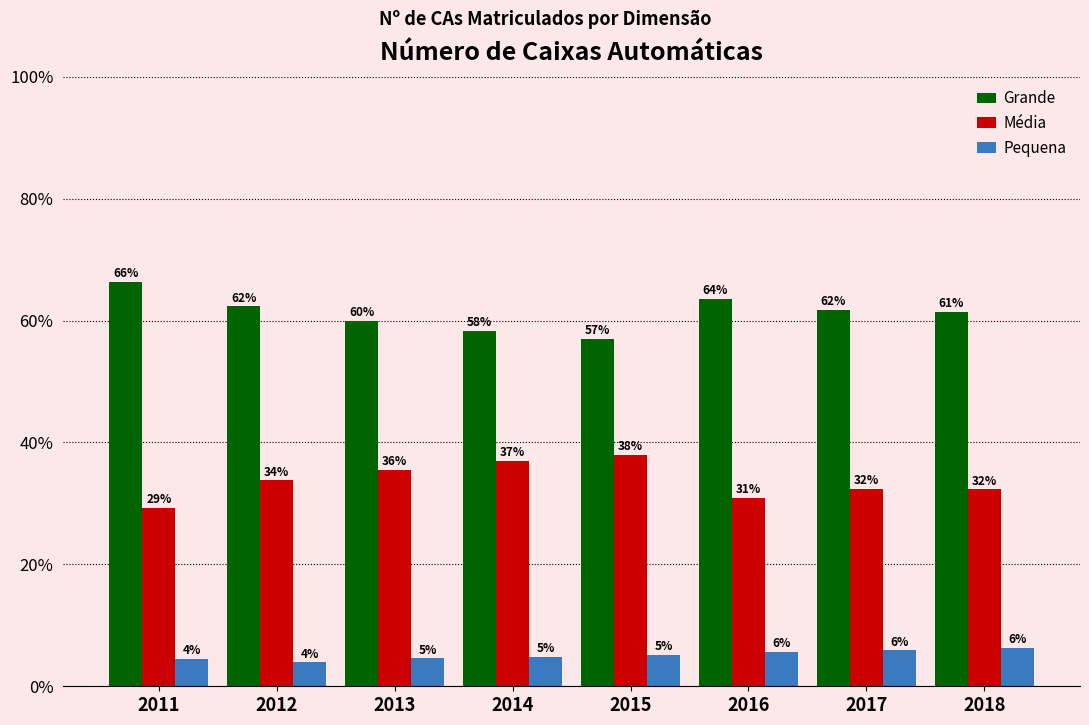

What are all the series names shown in the legend?

Grande, Média, Pequena